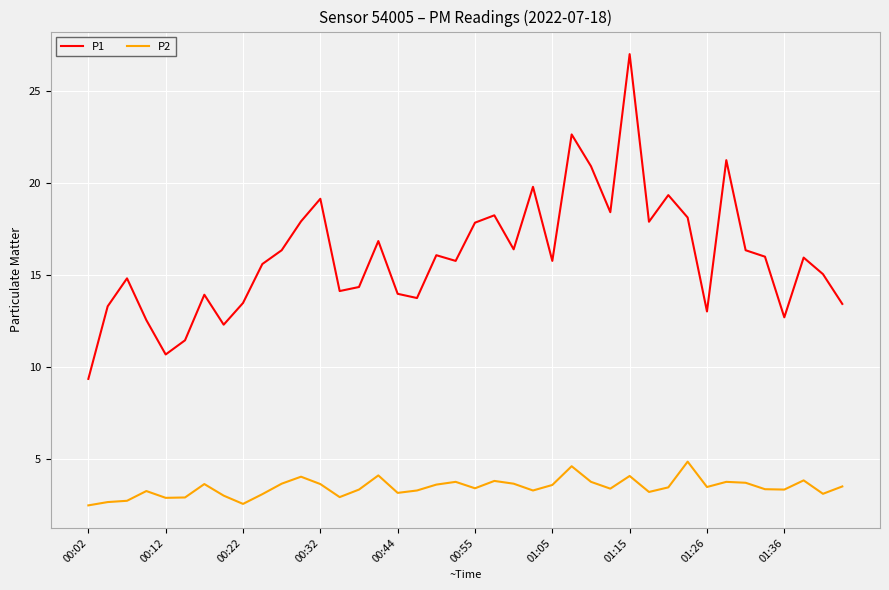

What is the minimum value shown in the chart?

2.5